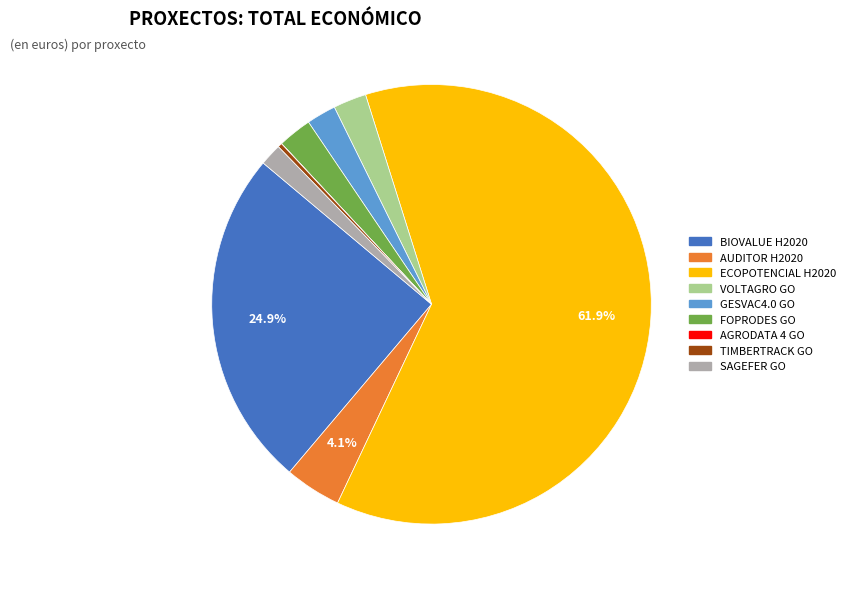

To the nearest percent, what is the difference between the largest and smallest slice percentages?

62%